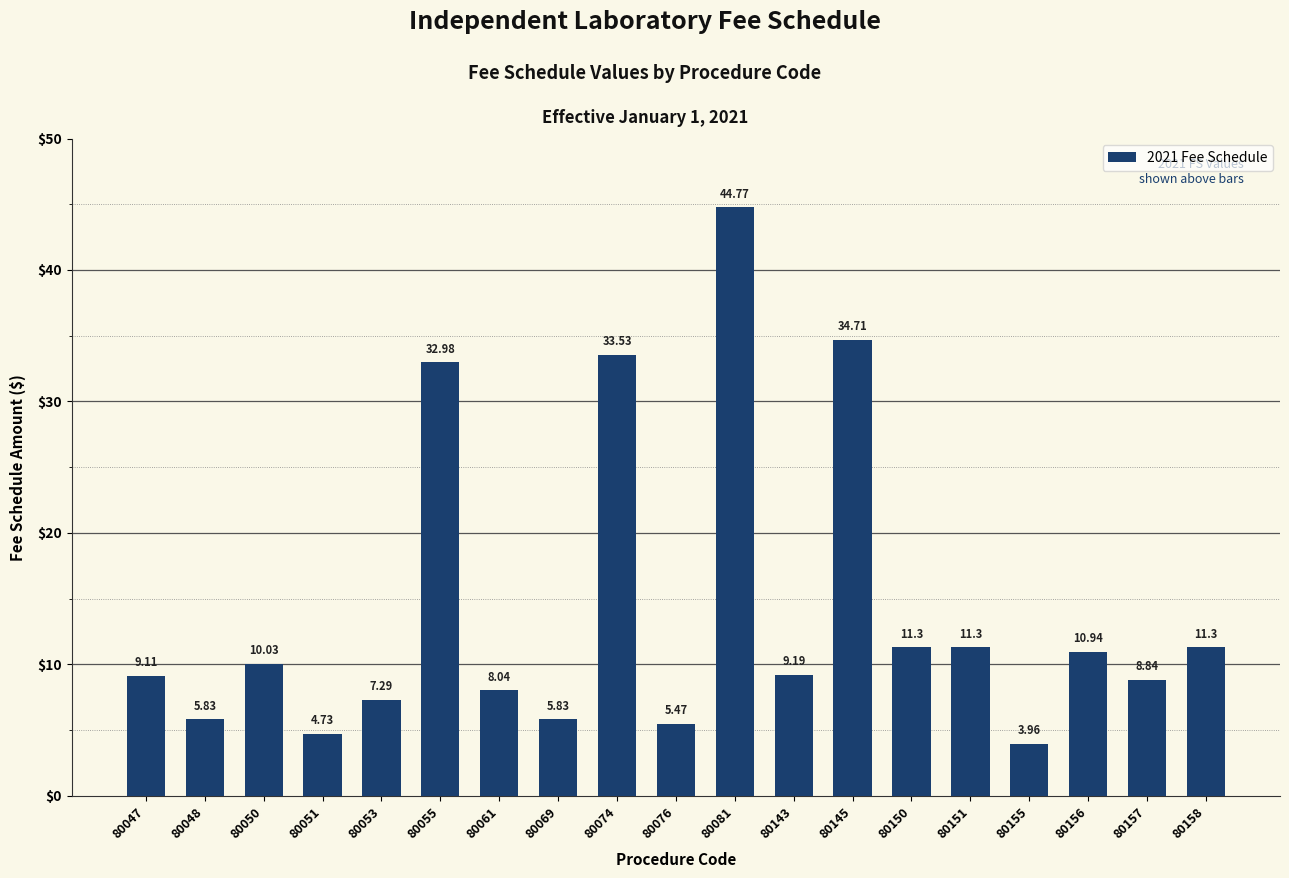

At which label is the value closest to 24?

80055